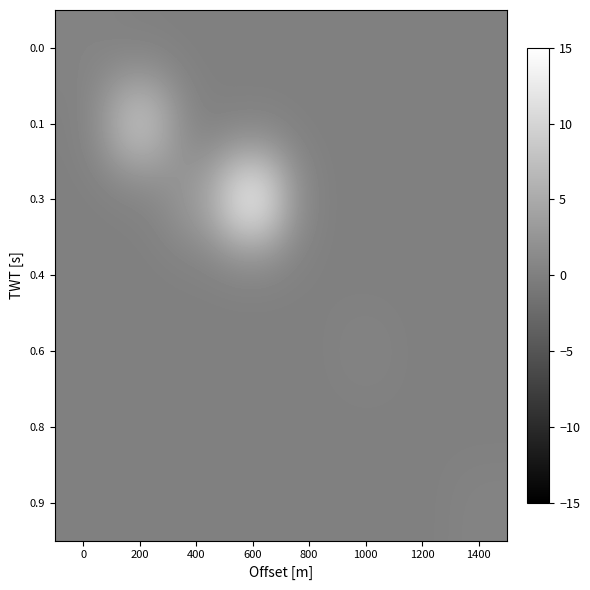

How many distinct data groups are displayed?

7